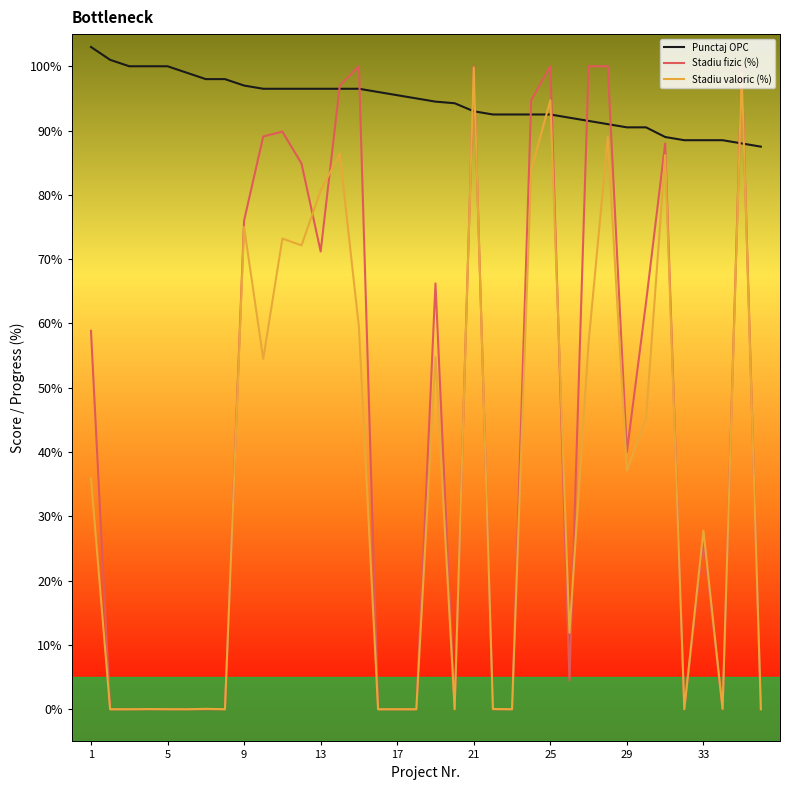

Which series has the largest total across all categories?

Punctaj OPC